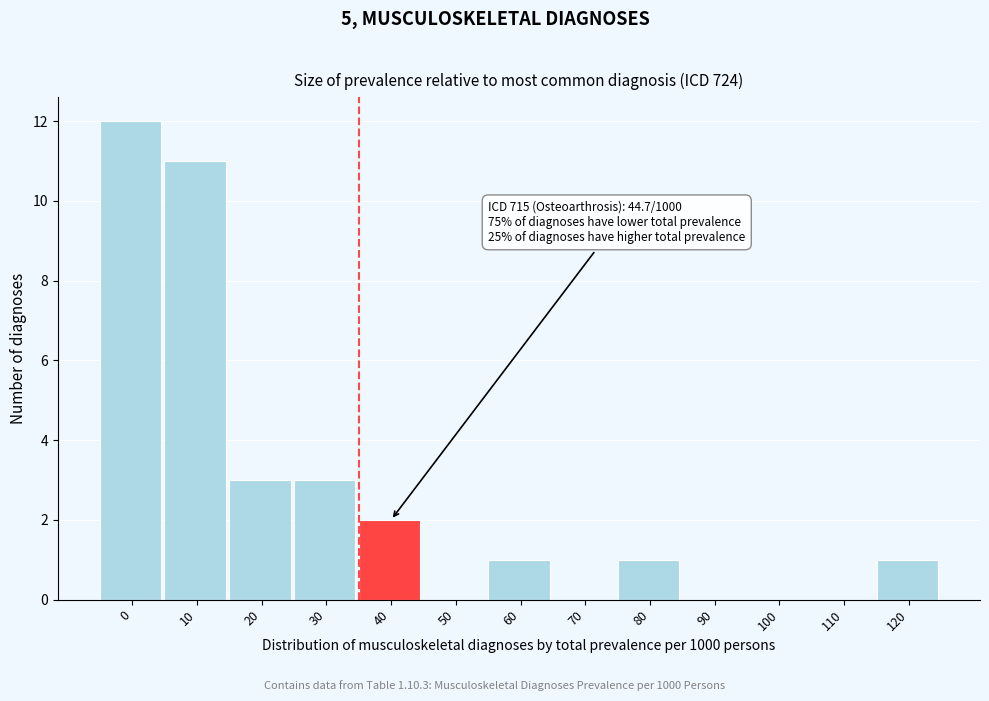

Reading left to right, extract all data points from this chart.

0=12	10=11	20=3	30=3	40=2	50=0	60=1	70=0	80=1	90=0	100=0	110=0	120=1